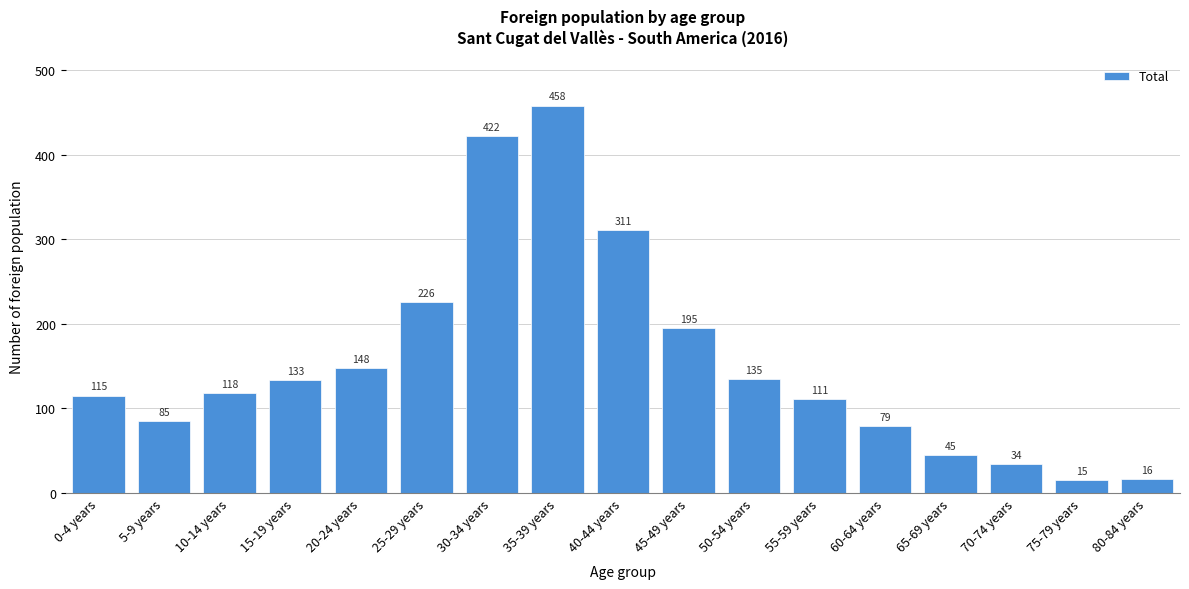

Reading left to right, extract all data points from this chart.

115	85	118	133	148	226	422	458	311	195	135	111	79	45	34	15	16